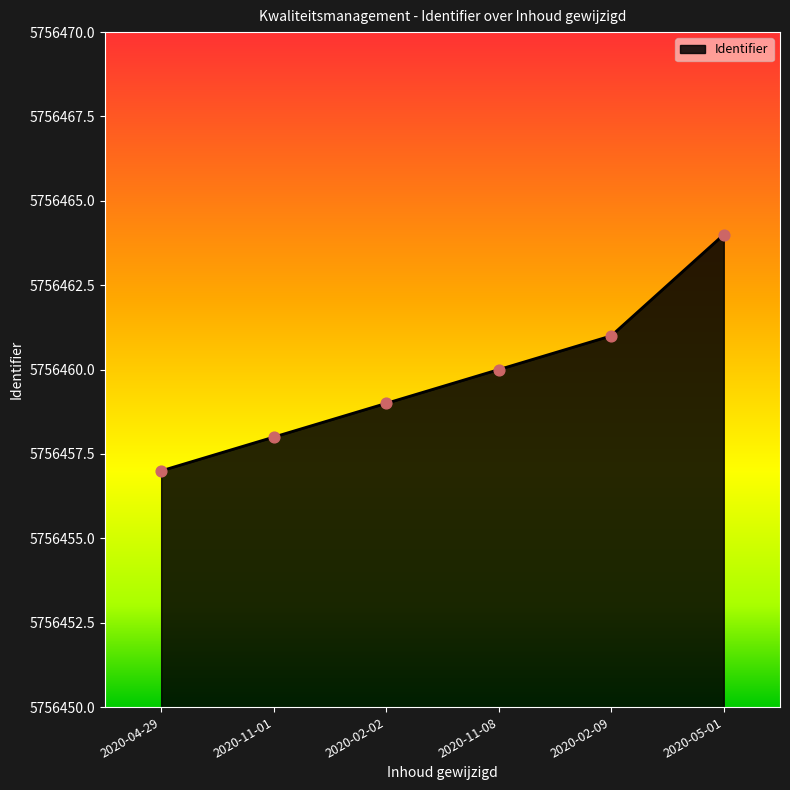

What is the change in value from 2020-11-08 to 2020-05-01?

+4